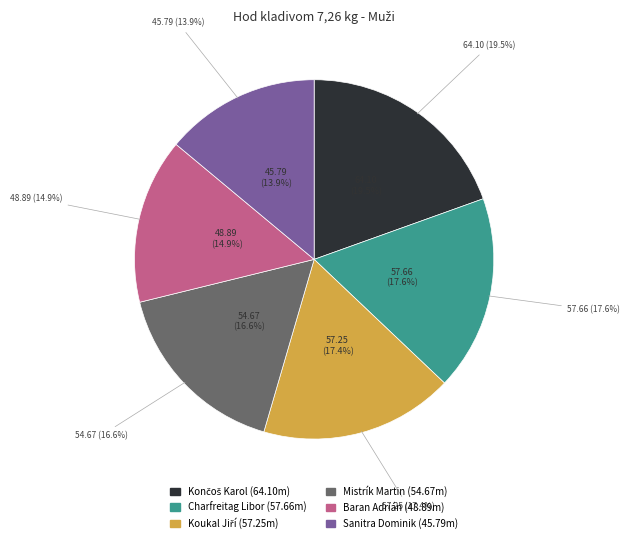

How many segments does this pie chart have?

6